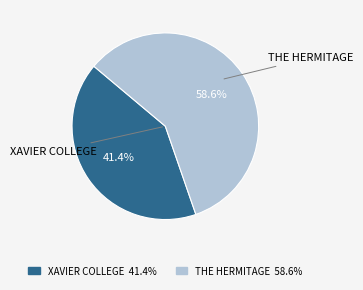

How many segments does this pie chart have?

2